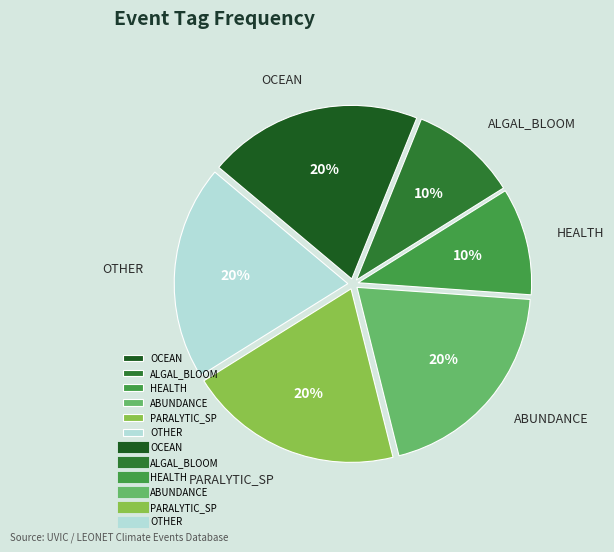

Does any single category account for the majority?

No